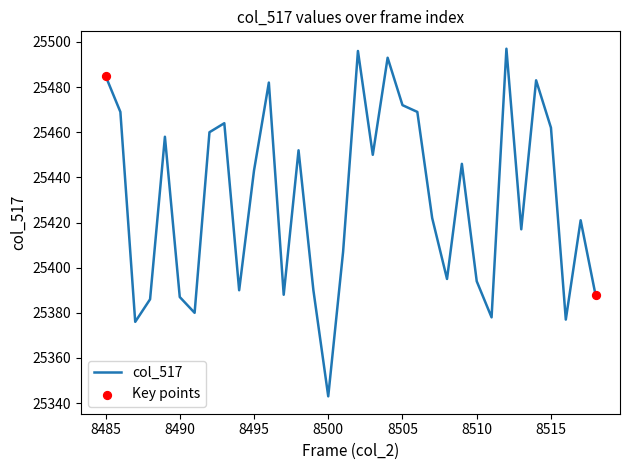

What is the greatest value displayed?

25497